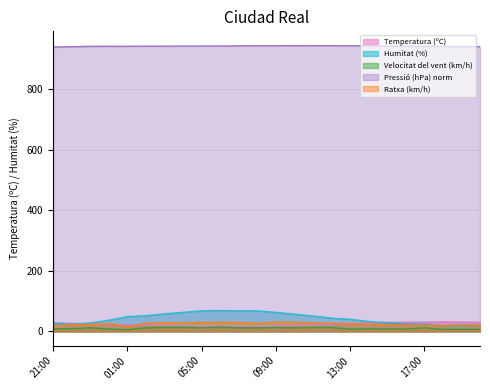

Reading right to left, list all the values displayed in this chart.

Temperatura (ºC): 20:00=29.9	19:00=31.2	18:00=31.4	17:00=30.6	16:00=30.7	15:00=29.5	14:00=28.0	13:00=26.2	12:00=23.8	11:00=21.7	10:00=19.4	09:00=17.2	08:00=15.7	07:00=15.6	06:00=16.4	05:00=17.0	04:00=17.9	03:00=19.4	02:00=21.1	01:00=22.0	00:00=23.4	23:00=24.9	22:00=26.8	21:00=28.7
Humitat (%): 20:00=21.0	19:00=19.0	18:00=19.0	17:00=24.0	16:00=25.0	15:00=29.0	14:00=33.0	13:00=40.0	12:00=44.0	11:00=51.0	10:00=57.0	09:00=63.0	08:00=68.0	07:00=68.0	06:00=69.0	05:00=68.0	04:00=63.0	03:00=58.0	02:00=52.0	01:00=49.0	00:00=37.0	23:00=28.0	22:00=24.0	21:00=27.0
Velocitat del vent (km/h): 20:00=7.0	19:00=7.0	18:00=7.0	17:00=12.0	16:00=8.0	15:00=8.0	14:00=9.0	13:00=8.0	12:00=13.0	11:00=13.0	10:00=12.0	09:00=13.0	08:00=12.0	07:00=12.0	06:00=14.0	05:00=12.0	04:00=14.0	03:00=14.0	02:00=12.0	01:00=6.0	00:00=8.0	23:00=12.0	22:00=9.0	21:00=9.0
Pressió (hPa) norm: 20:00=941.6	19:00=941.7	18:00=942.1	17:00=942.5	16:00=942.8	15:00=943.4	14:00=944.0	13:00=944.3	12:00=944.7	11:00=944.7	10:00=944.8	09:00=944.5	08:00=944.4	07:00=944.1	06:00=943.7	05:00=943.6	04:00=943.5	03:00=943.2	02:00=943.2	01:00=942.8	00:00=942.7	23:00=942.5	22:00=941.2	21:00=940.5
Ratxa (km/h): 20:00=21.0	19:00=22.0	18:00=20.0	17:00=20.0	16:00=21.0	15:00=22.0	14:00=24.0	13:00=26.0	12:00=27.0	11:00=28.0	10:00=30.0	09:00=31.0	08:00=27.0	07:00=30.0	06:00=30.0	05:00=30.0	04:00=28.0	03:00=29.0	02:00=27.0	01:00=15.0	00:00=26.0	23:00=23.0	22:00=22.0	21:00=18.0